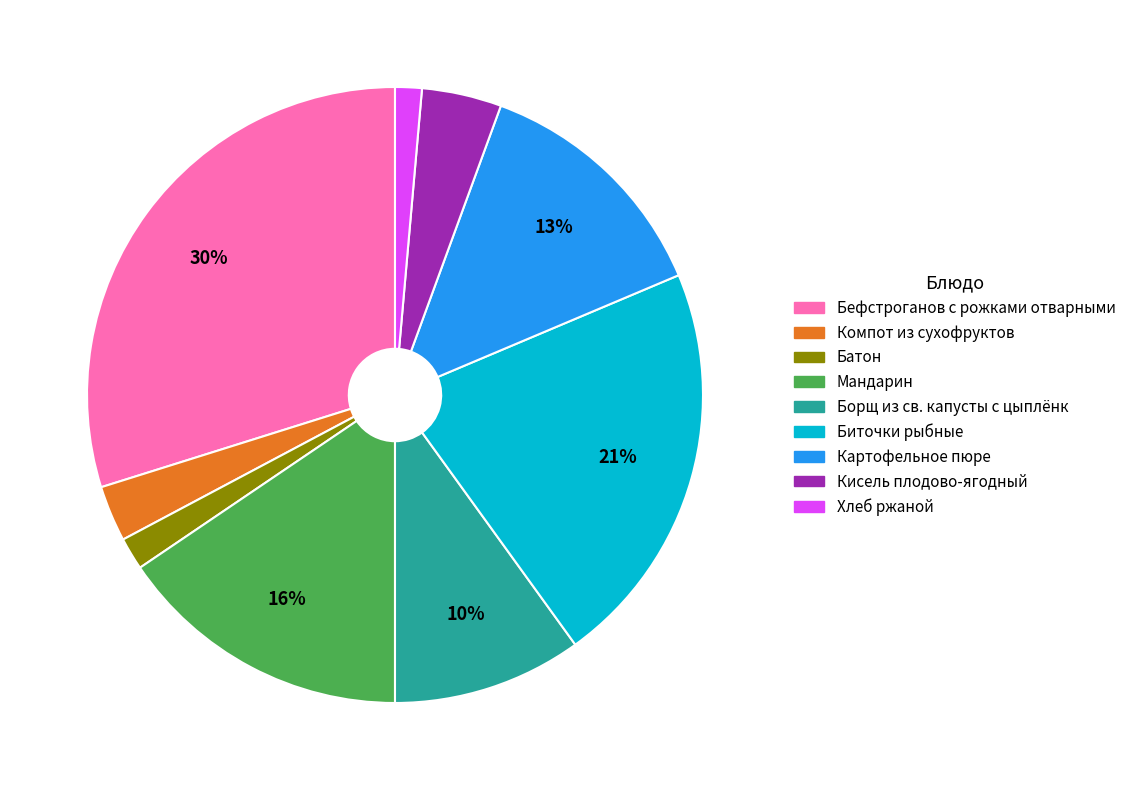

What percentage is the Хлеб ржаной slice, to the nearest percent?

1%